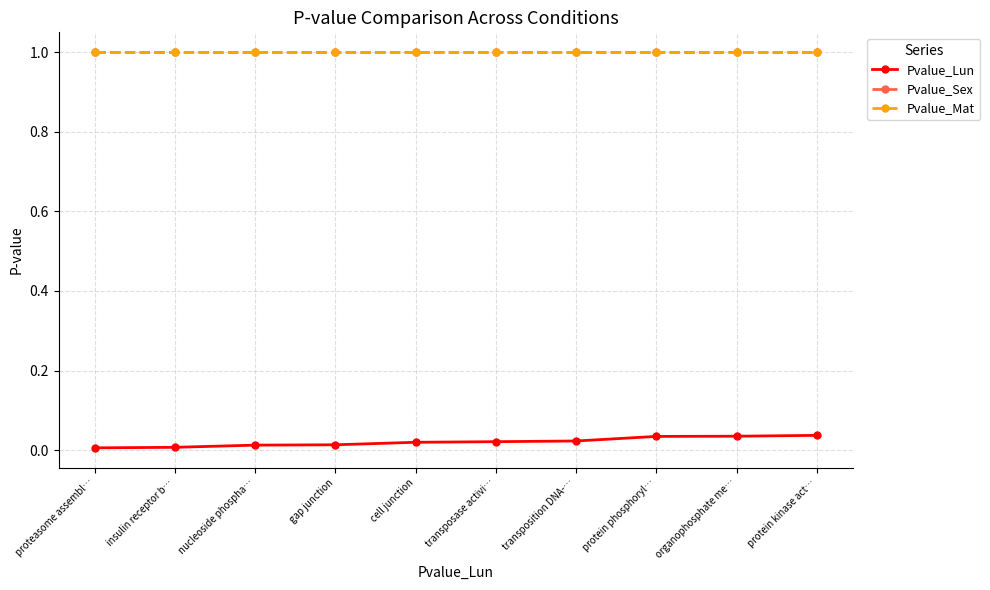

What value does the Pvalue_Mat series have at insulin receptor b…?

1.0